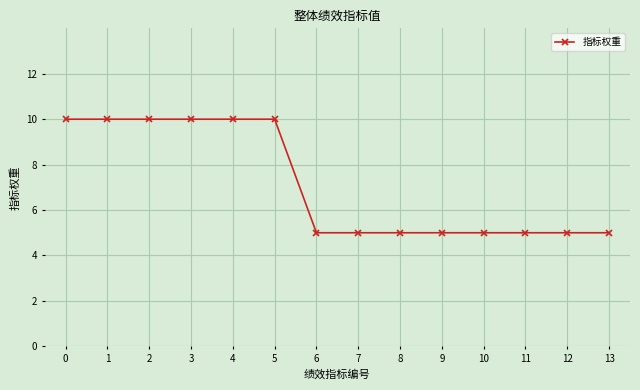

What is the value of the 2nd point from the left?

10